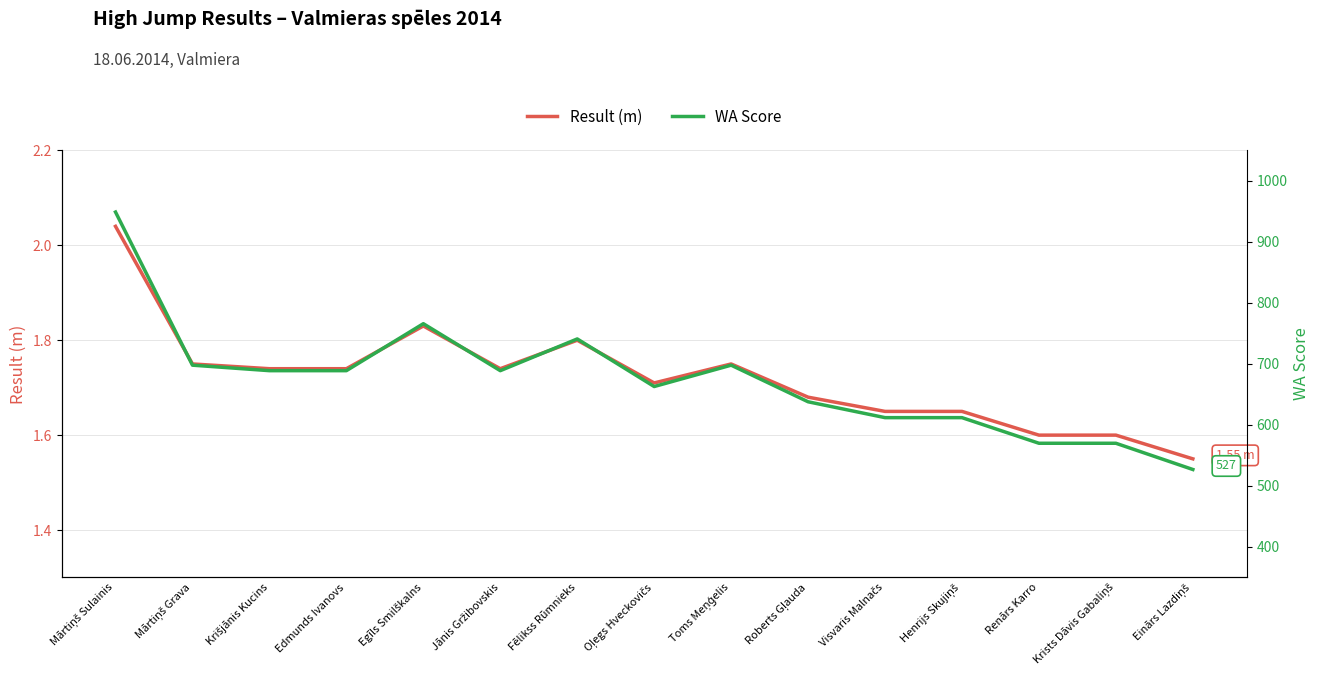

Which series has the largest total across all categories?

WA Score